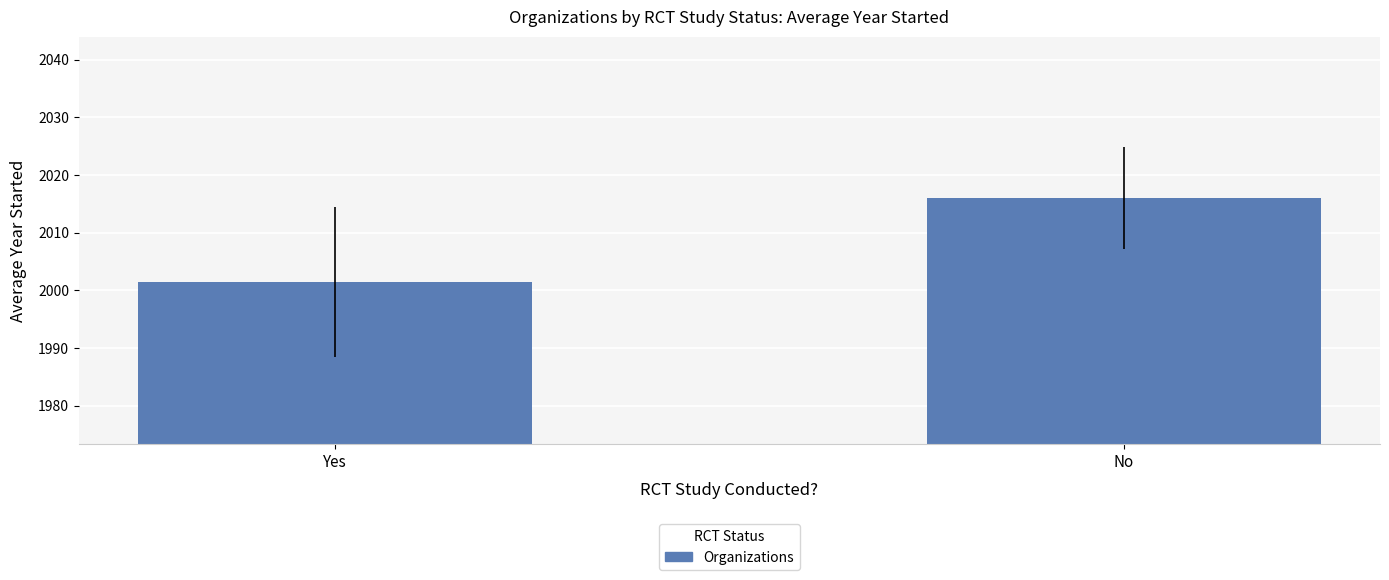

What is the label of the 2nd bar from the right?

Yes